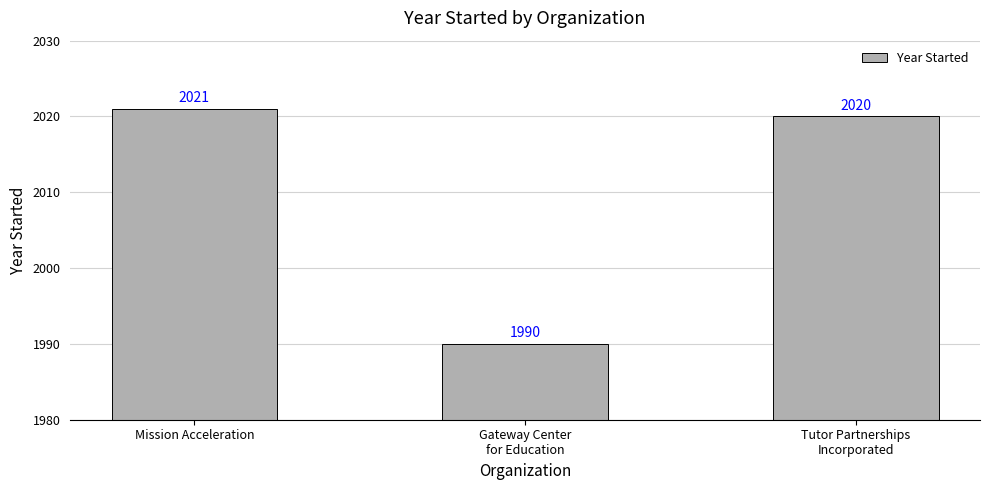

List the labels in order of value, smallest first.

Gateway Center
for Education, Tutor Partnerships
Incorporated, Mission Acceleration